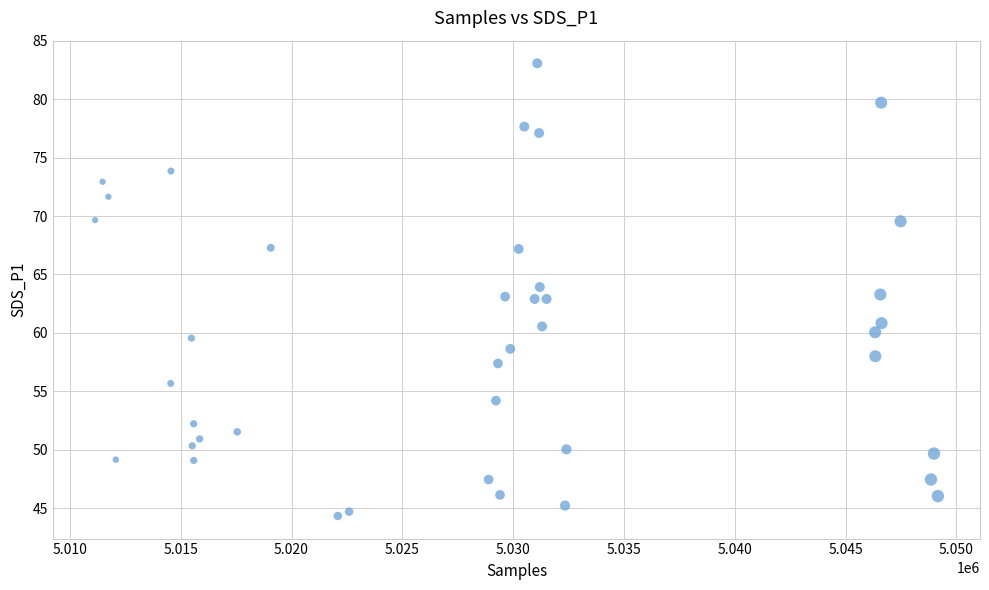

What is the range of Y values (max minus min)?

38.7